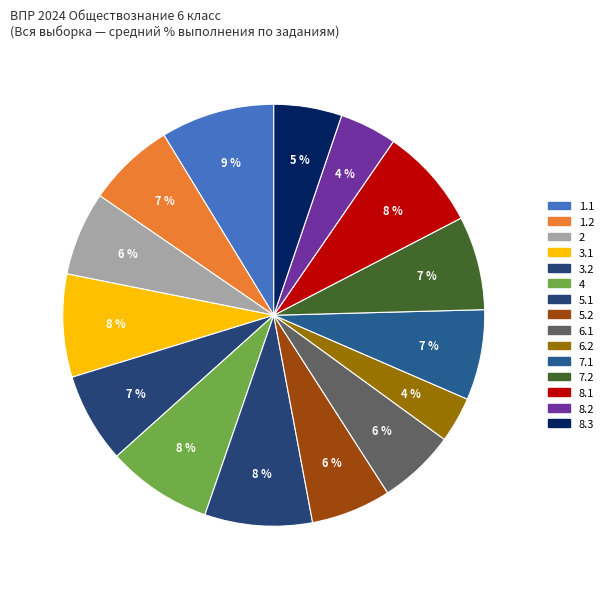

Which slice is the largest?

1.1